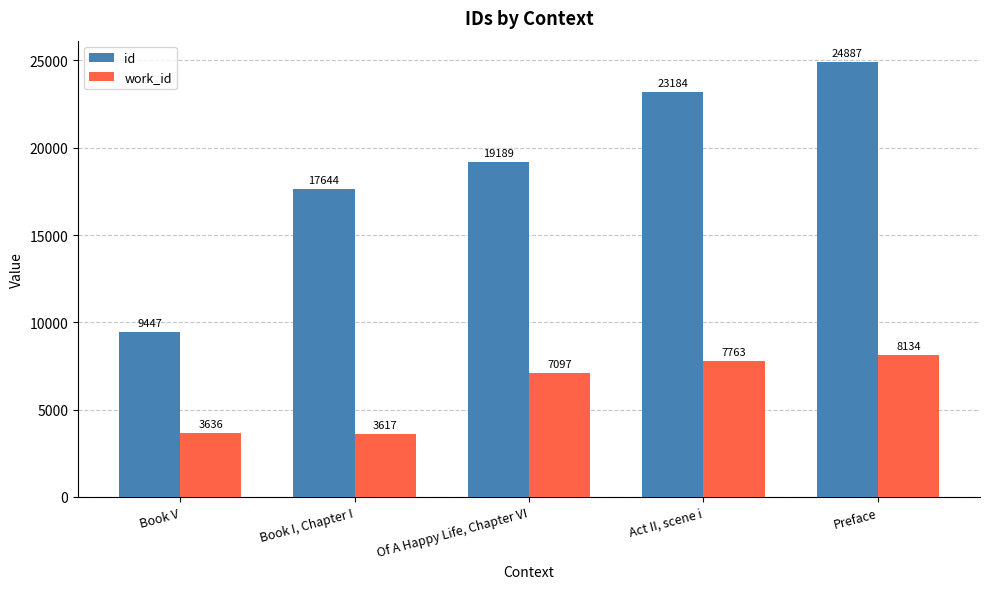

Rank the categories by id value from lowest to highest.

Book V, Book I, Chapter I, Of A Happy Life, Chapter VI, Act II, scene i, Preface